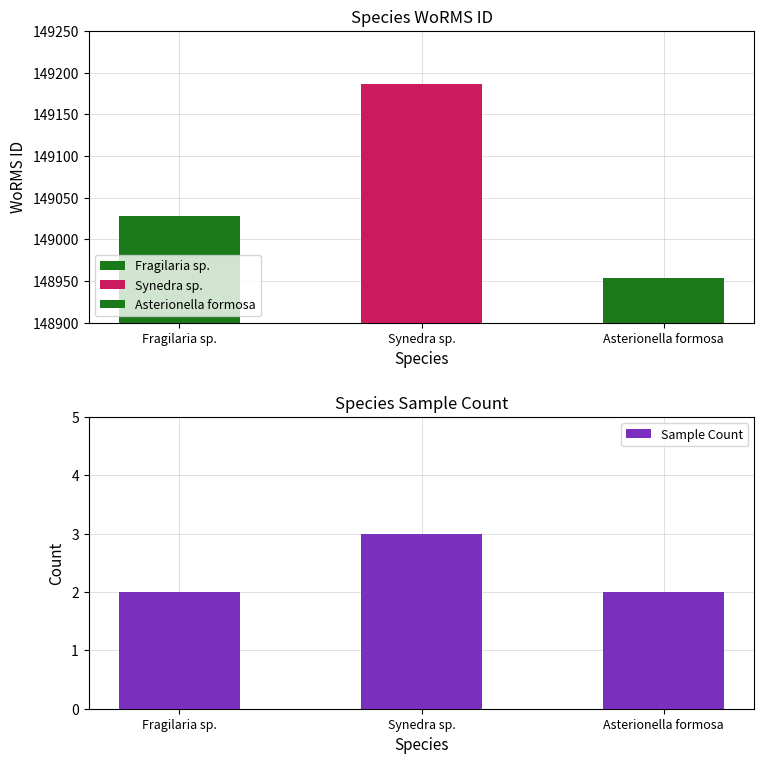

At Fragilaria sp., list the series in order from smallest to largest.

Sample Count, WoRMS ID